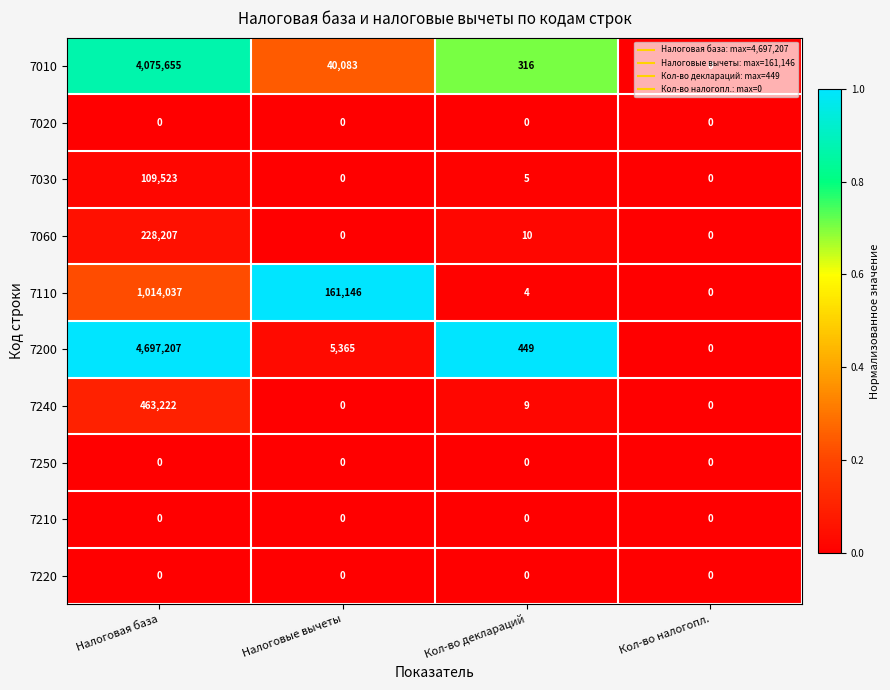

Where is 7060 nearest to the value 114103?

Кол-во деклараций